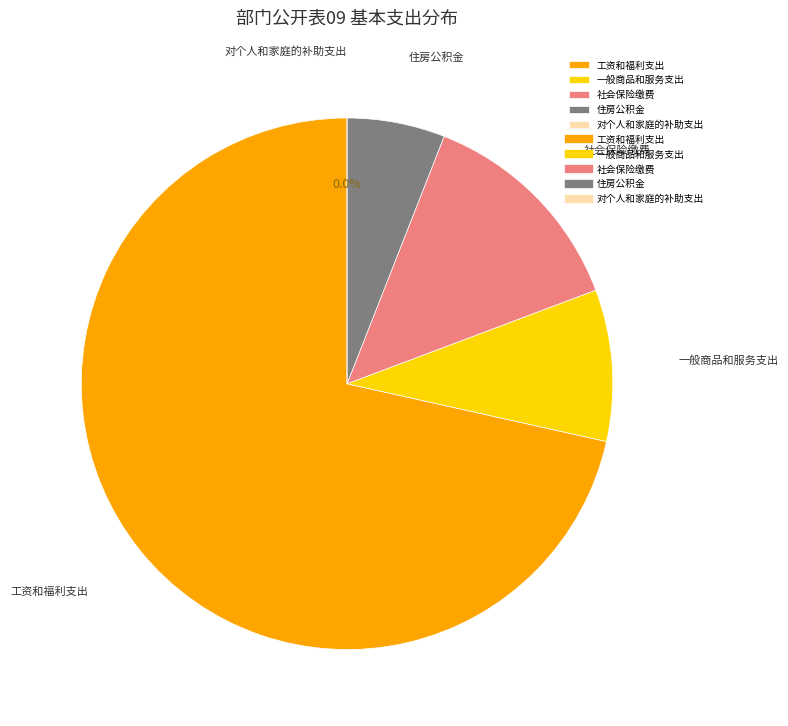

Which has a higher value, 社会保险缴费 or 工资和福利支出?

工资和福利支出